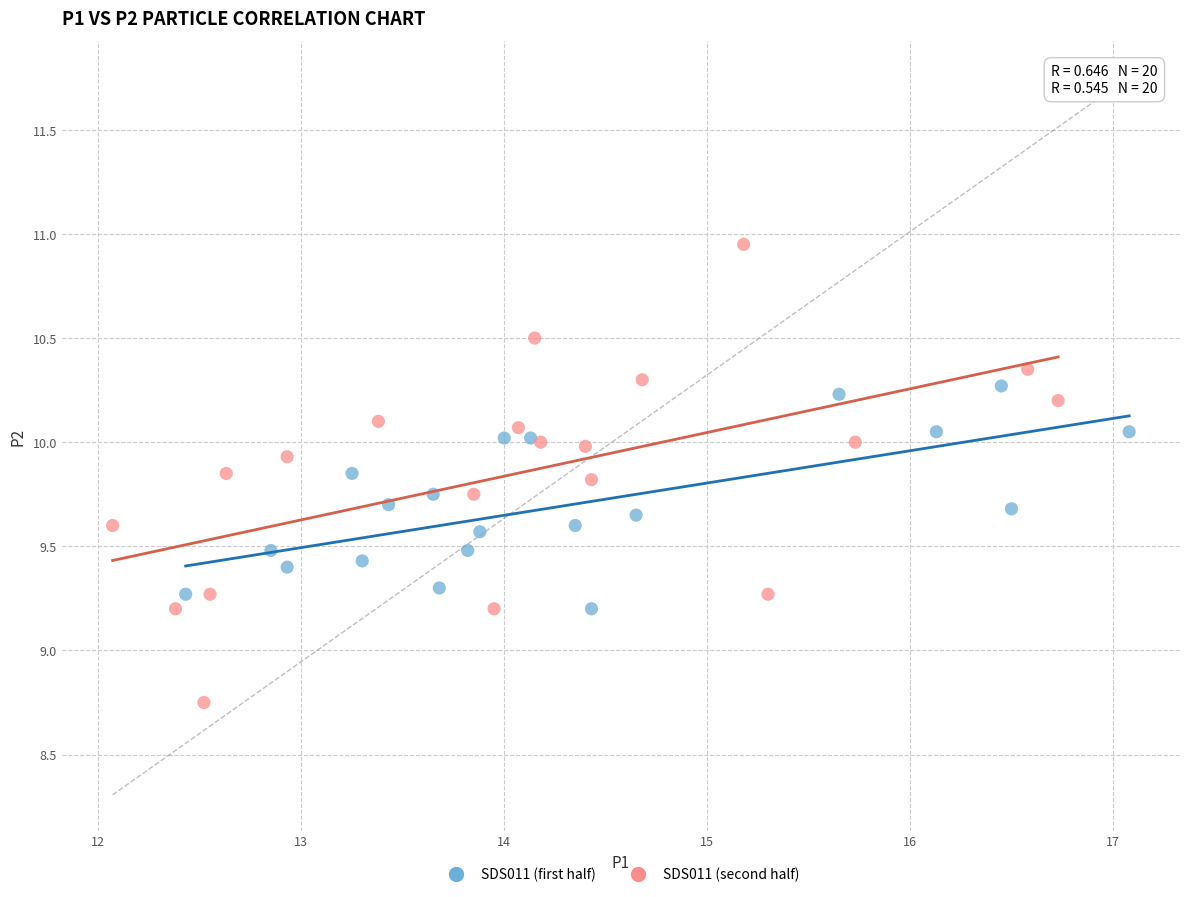

What are all the series names shown in the legend?

SDS011 (first half), SDS011 (second half)